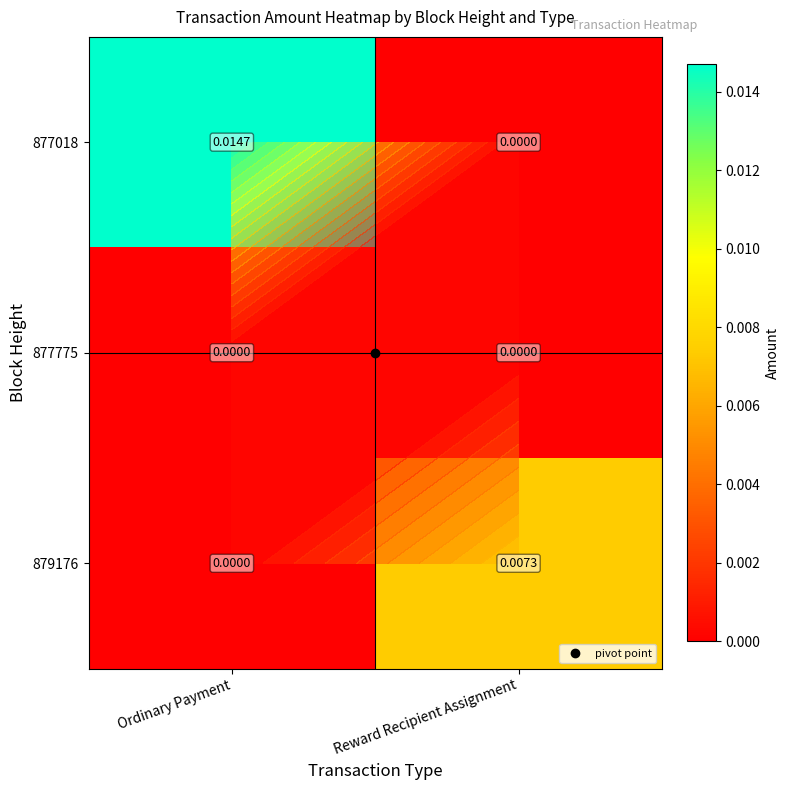

At which category is the sum across all series the highest?

Ordinary Payment